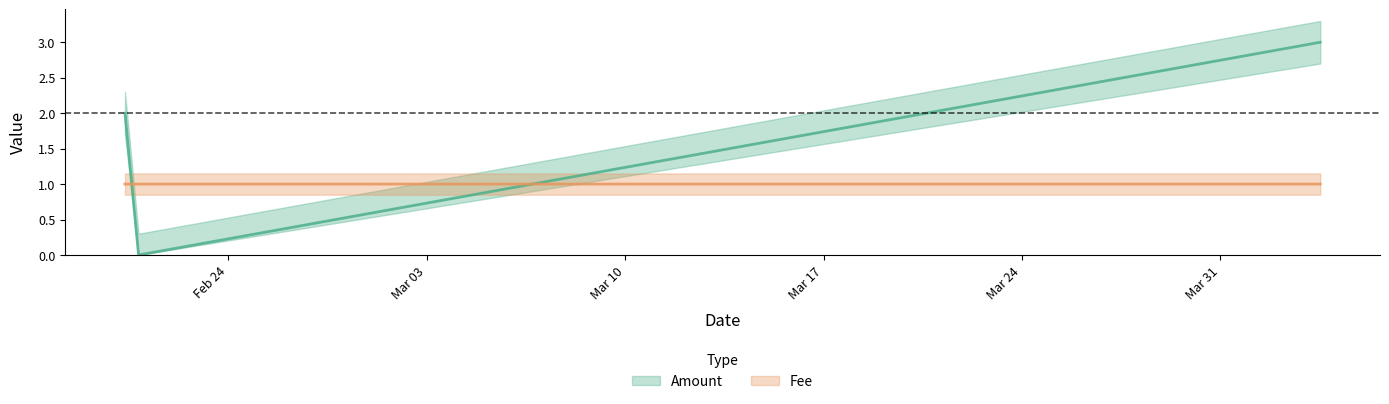

Rank the categories by Fee value from lowest to highest.

2017-02-20 19:51:51, 2017-04-03 12:39:37, 2017-02-20 08:20:51